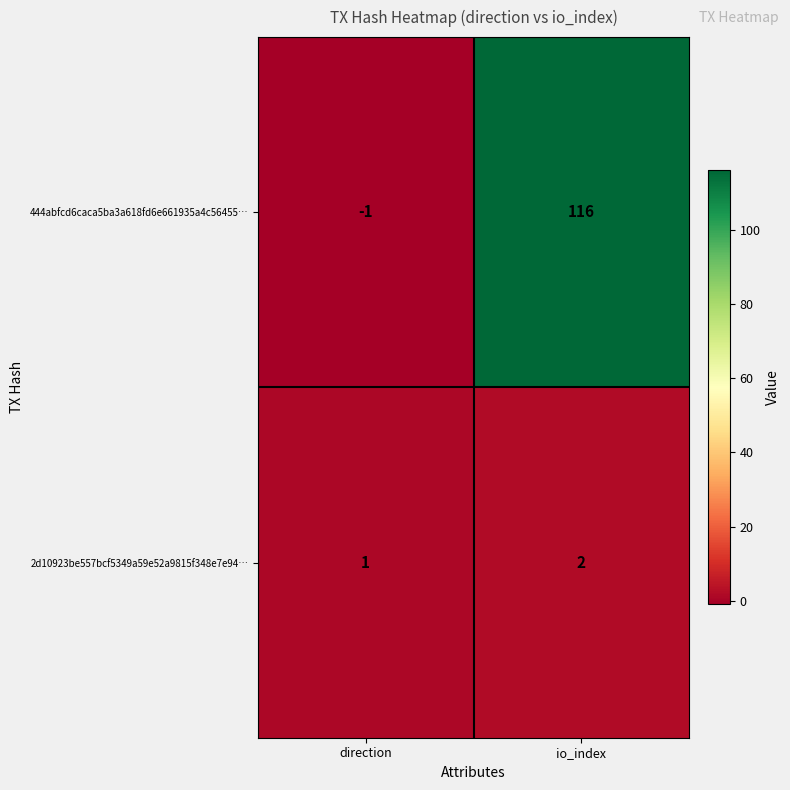

Which series changed the most between direction and io_index?

444abfcd6caca5ba3a618fd6e661935a4c56455…